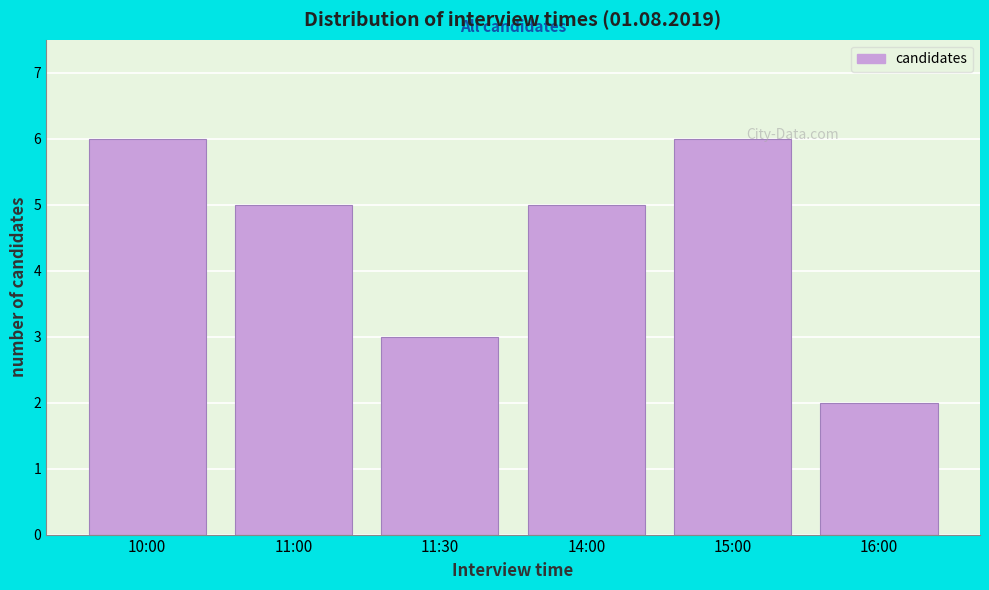

Reading right to left, transcribe all the data shown in this chart.

16:00=2	15:00=6	14:00=5	11:30=3	11:00=5	10:00=6